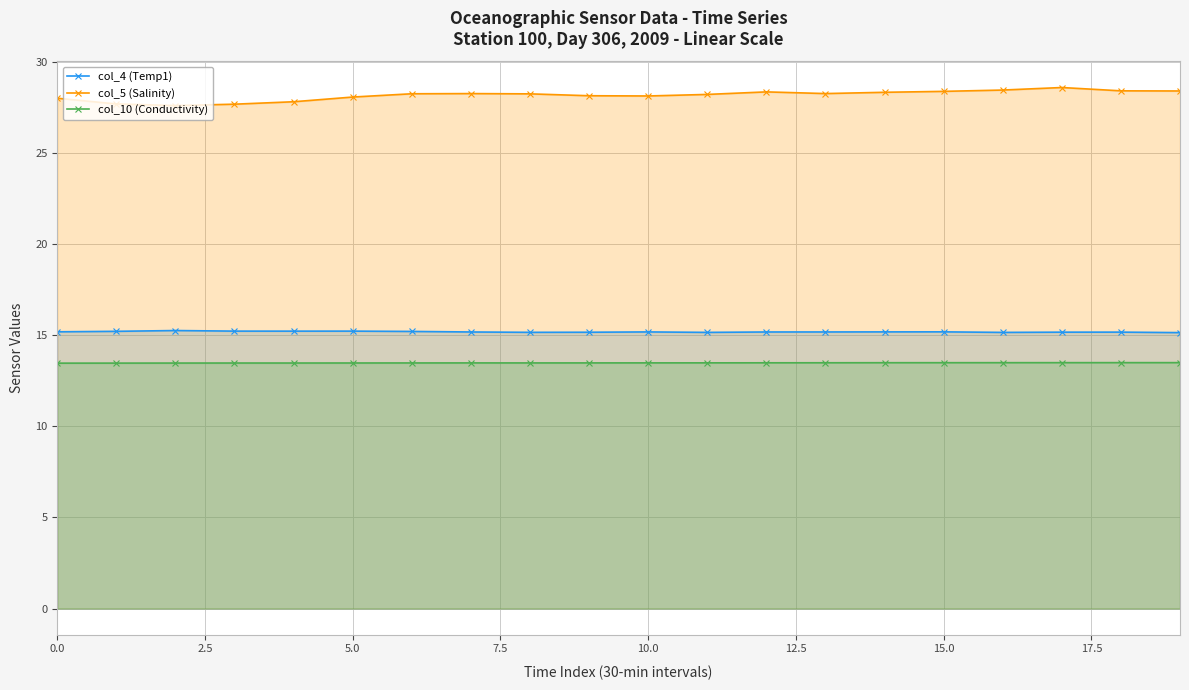

Between 0.0 and 14, which series saw the biggest shift?

col_5 (Salinity)